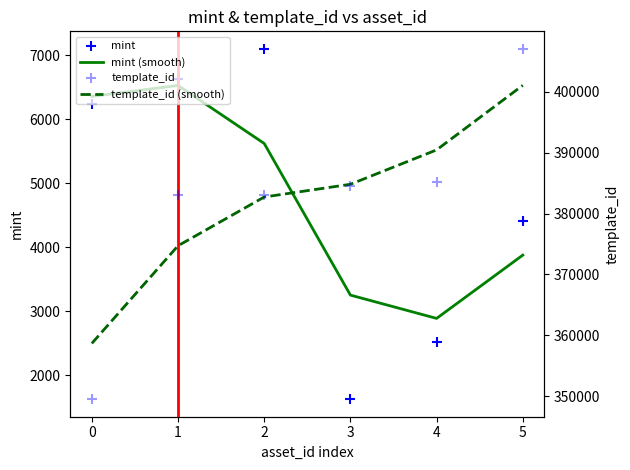

Which series contains the highest Y value?

template_id